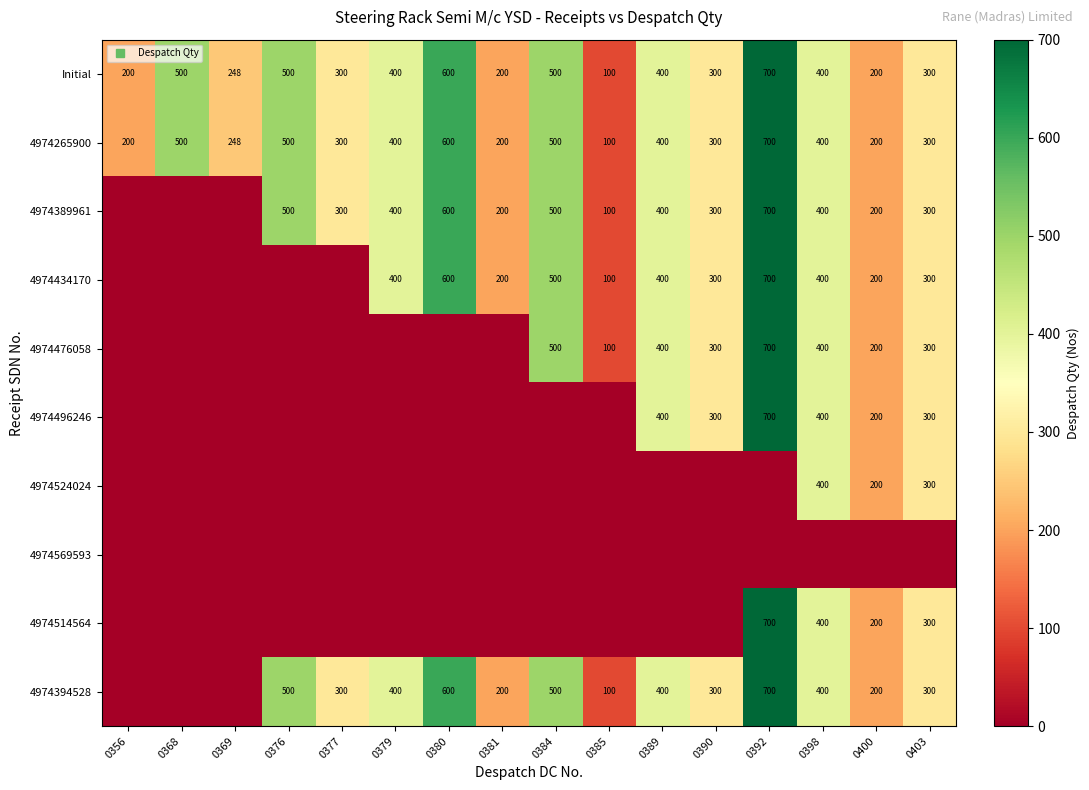

What is the average value of the 4974514564 series?

100